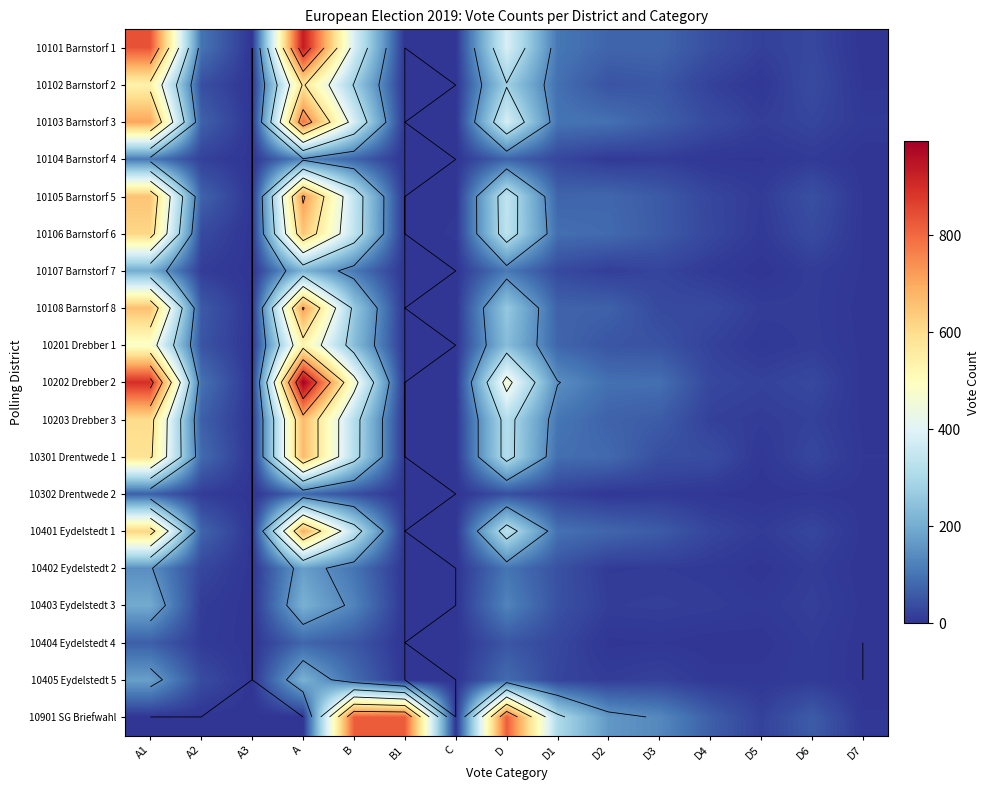

True or false: 10403 Eydelstedt 3 has a value of 4 at D7.

False